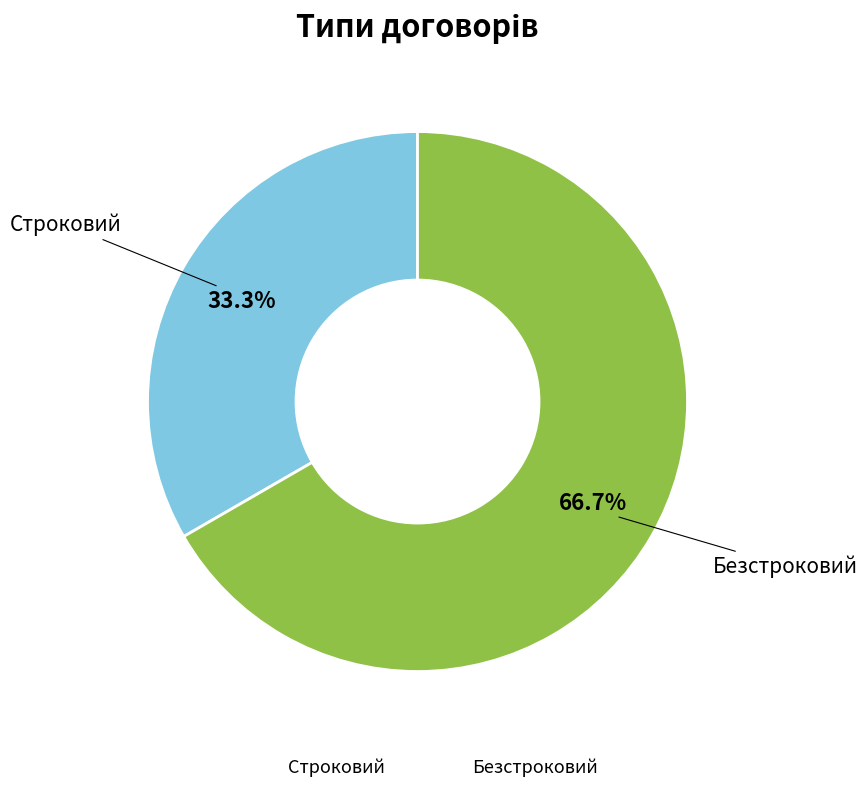

How much of the chart is everything except Строковий?

66.7%